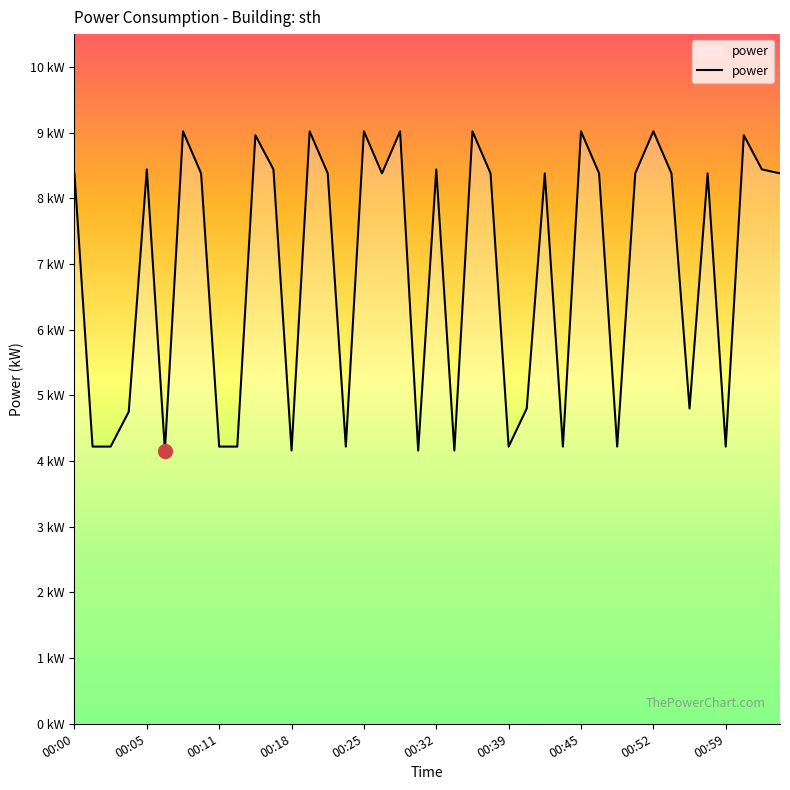

What is the label of the 37th point from the right?

00:03